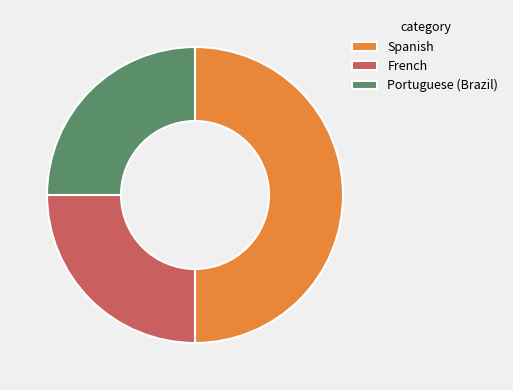

The Spanish slice represents 50% of the pie. True or false?

True